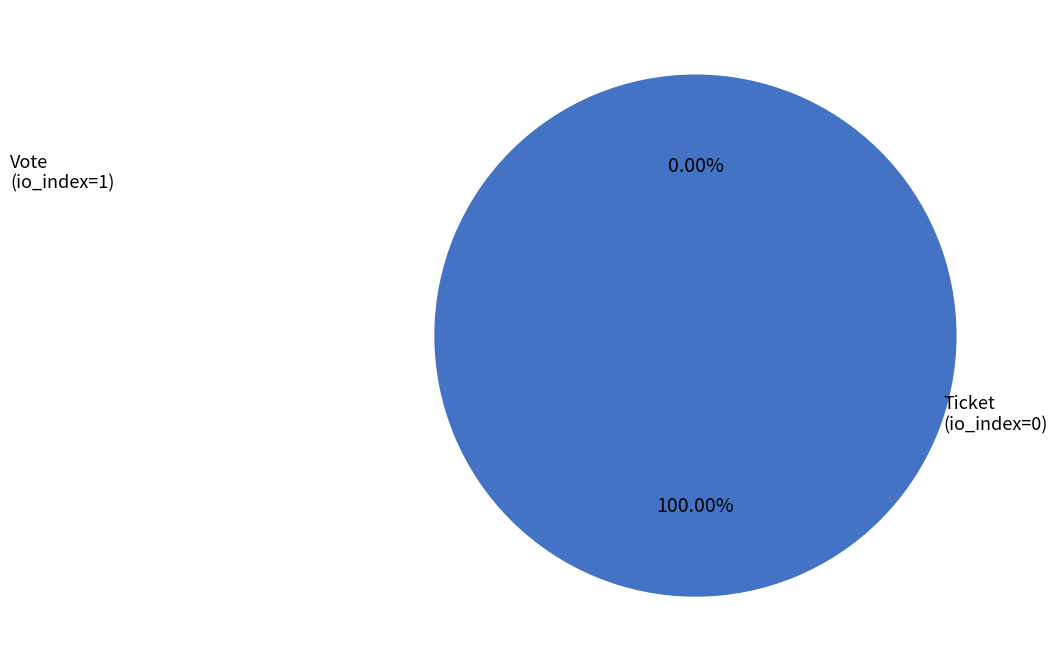

True or false: Ticket (io_index=0) accounts for 0% of the total.

True